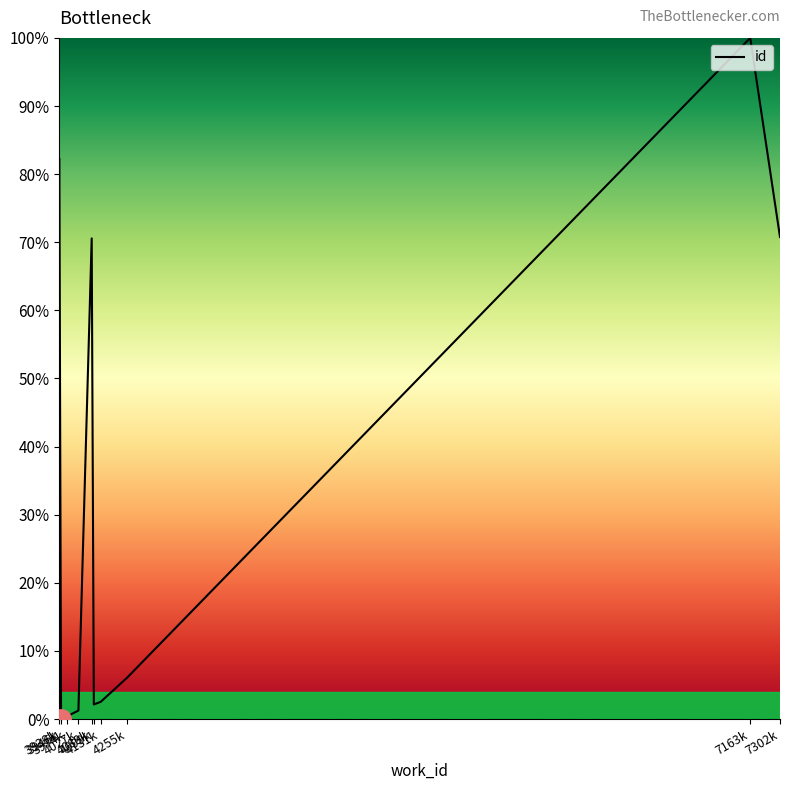

What is the change in value from 3938k to 4131k?

-79.7